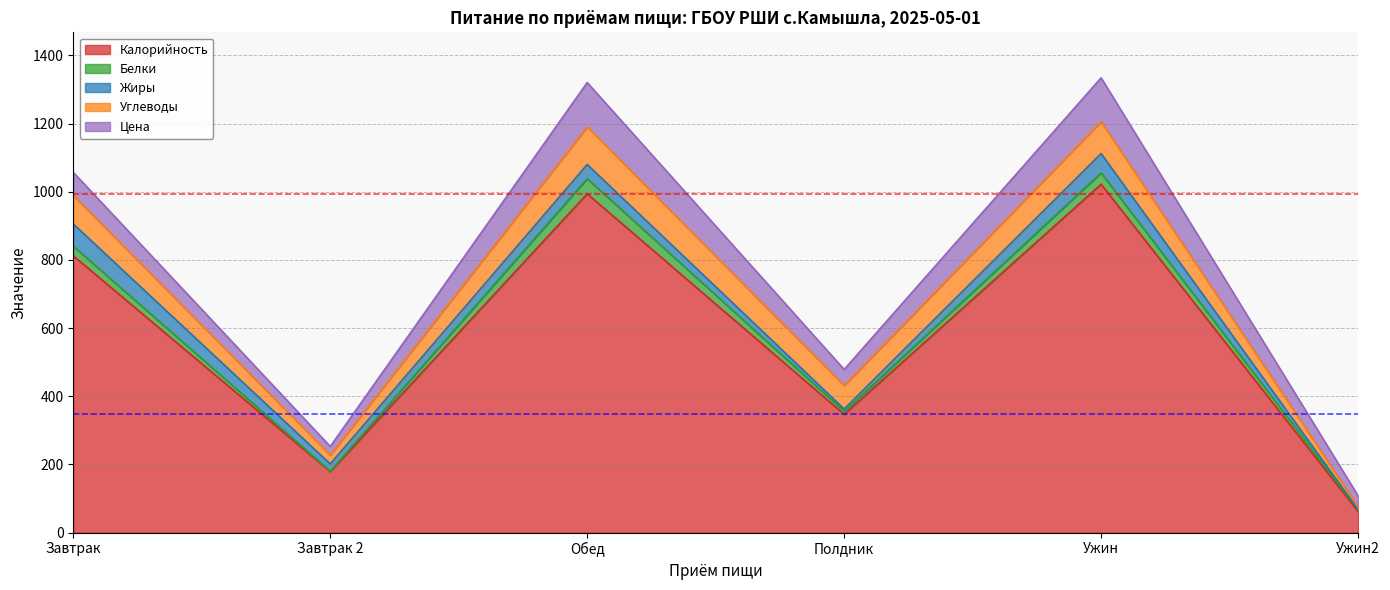

Which series has the largest total across all categories?

Калорийность